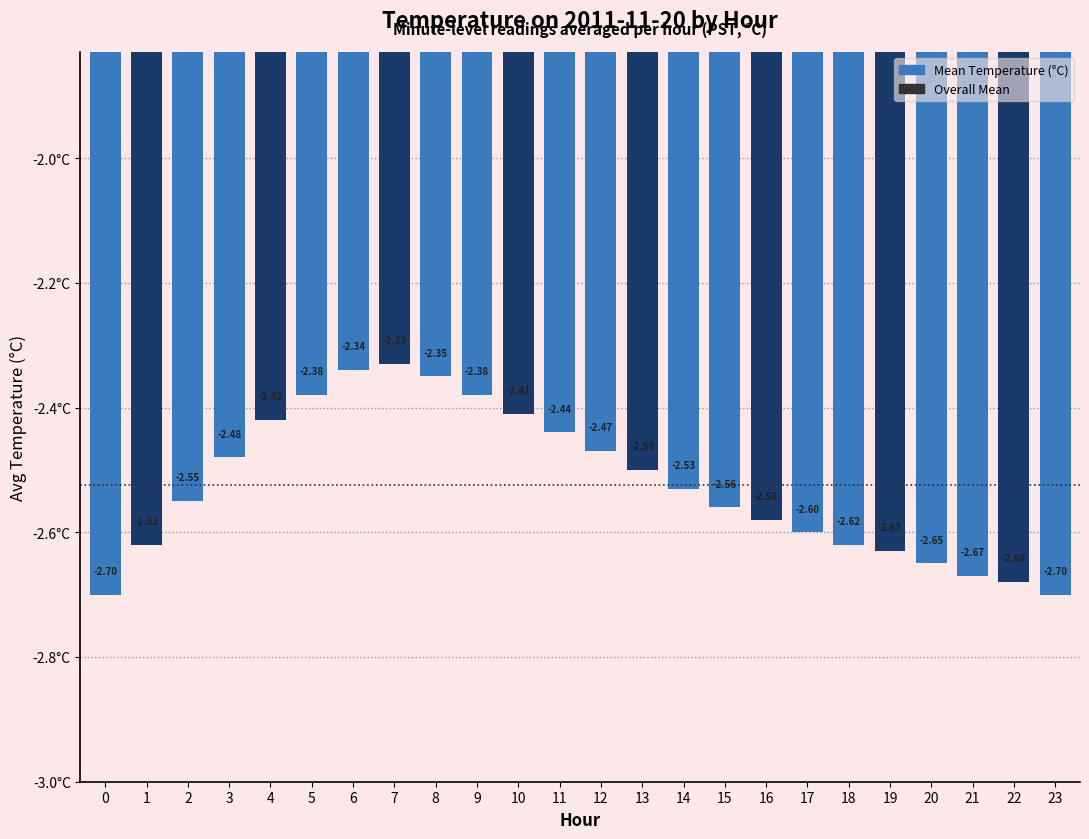

What is the sum of all values?

-60.6